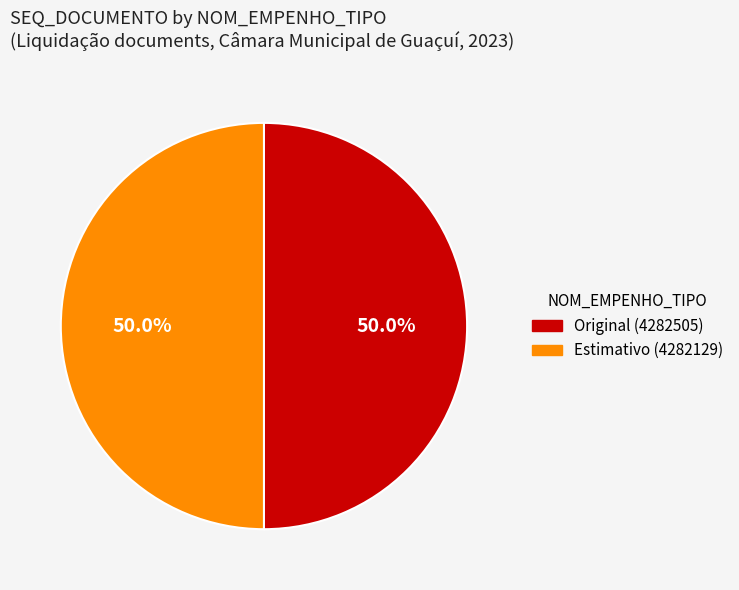

What is the ratio of the value at Estimativo (4282129) to the value at Original (4282505)?

1.0